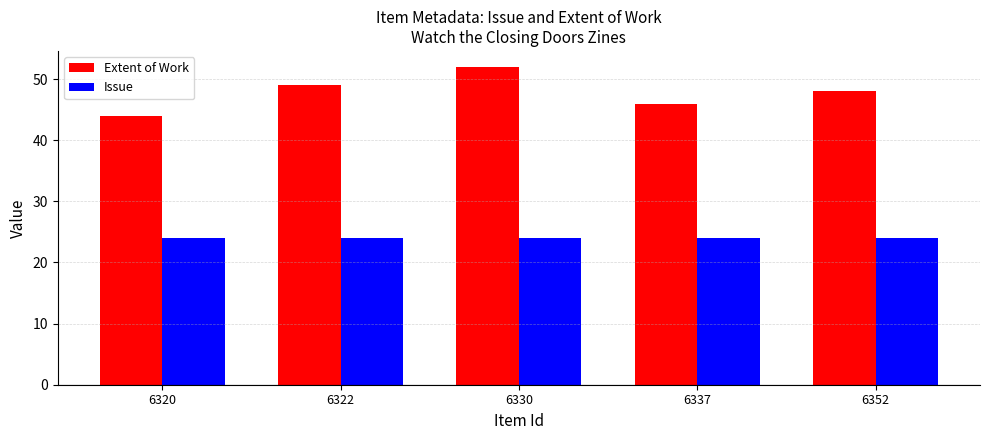

Which series has the largest range (max minus min)?

Extent of Work